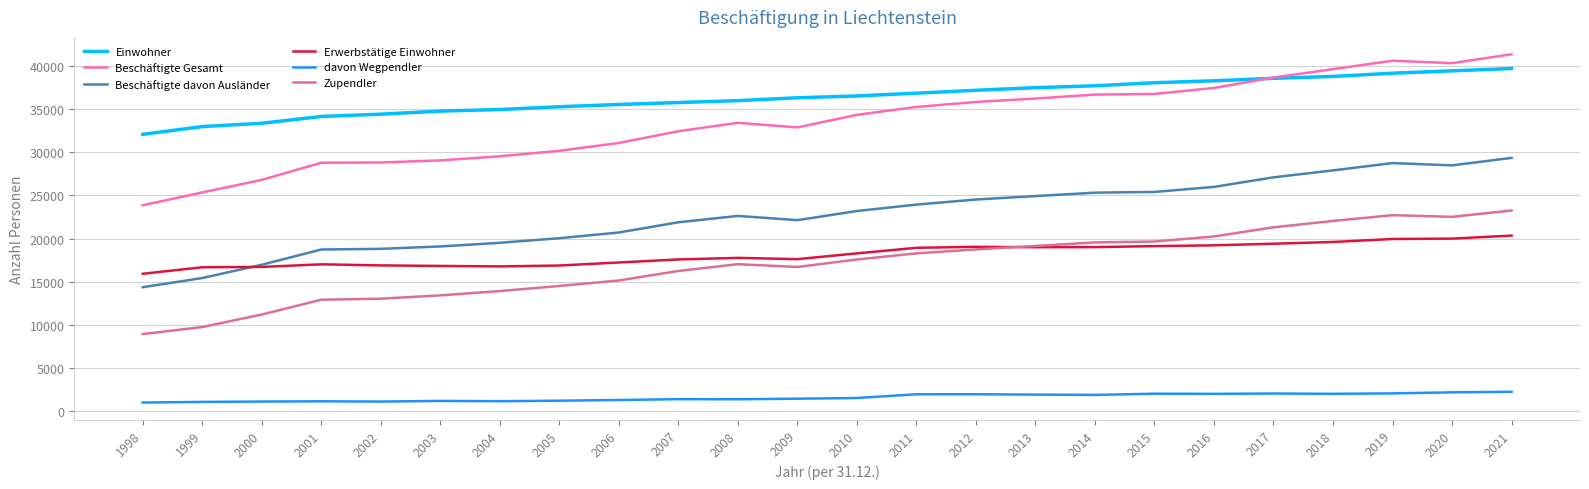

What is the smallest value displayed?

988